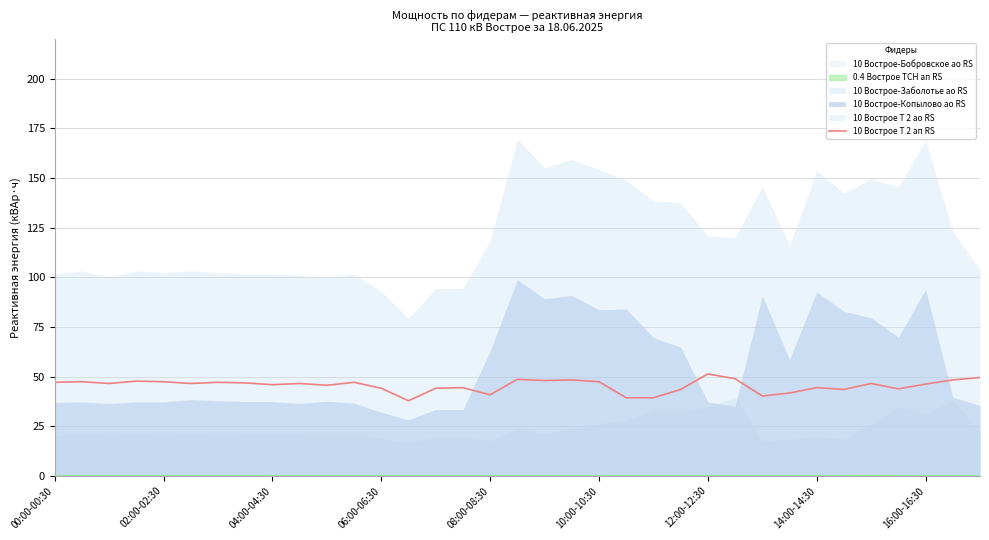

What is the highest value of the 10 Вострое Т 2 ап RS series?

51.3